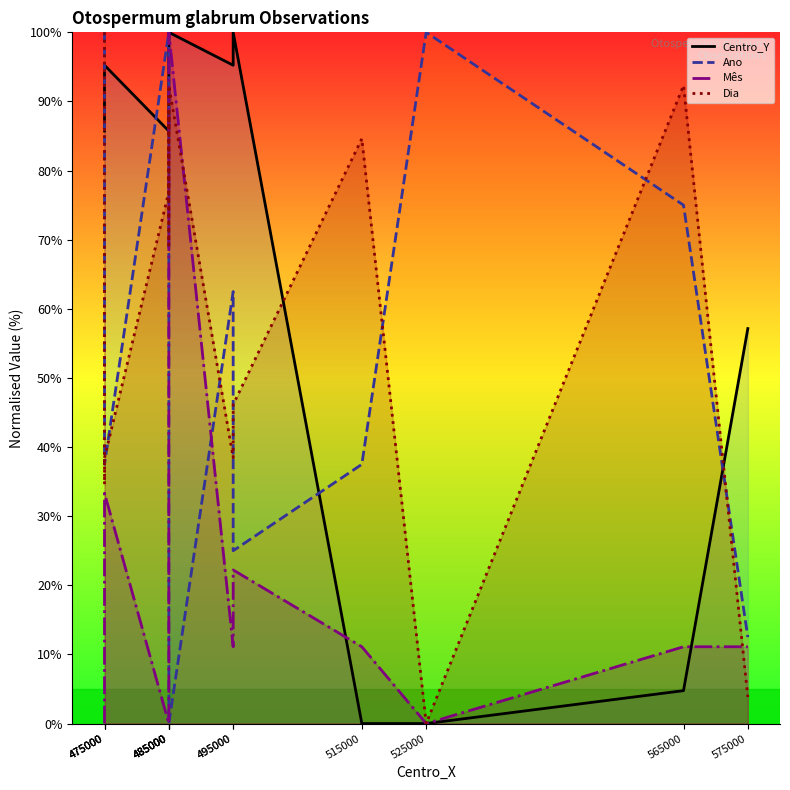

Rank the series by their maximum value, from highest to lowest.

Centro_Y, Ano, Mês, Dia